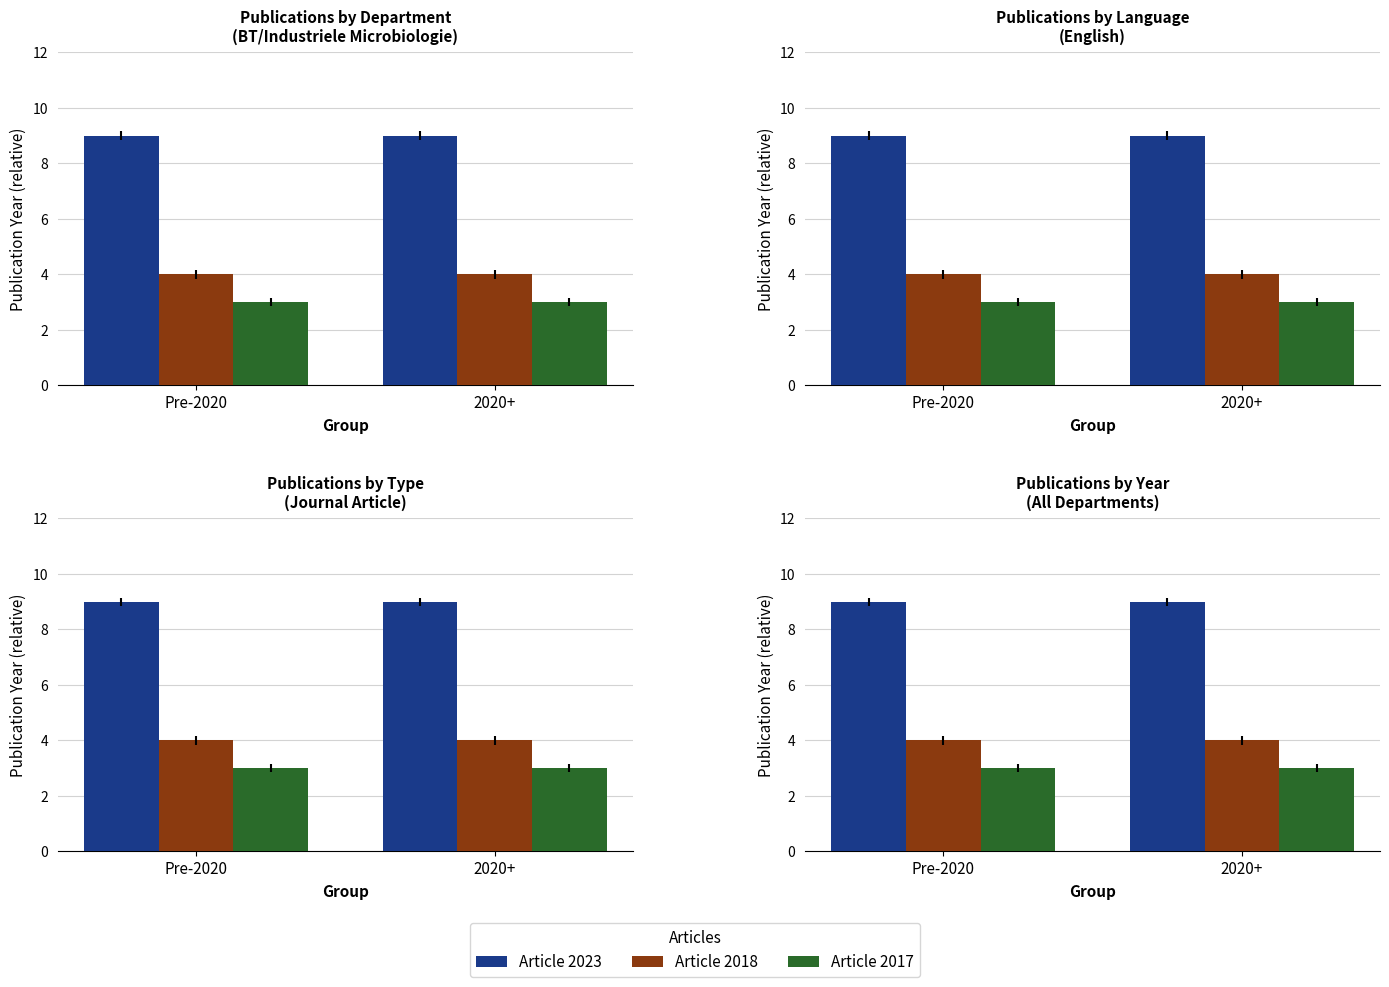

At which category is the sum across all series the highest?

Pre-2020